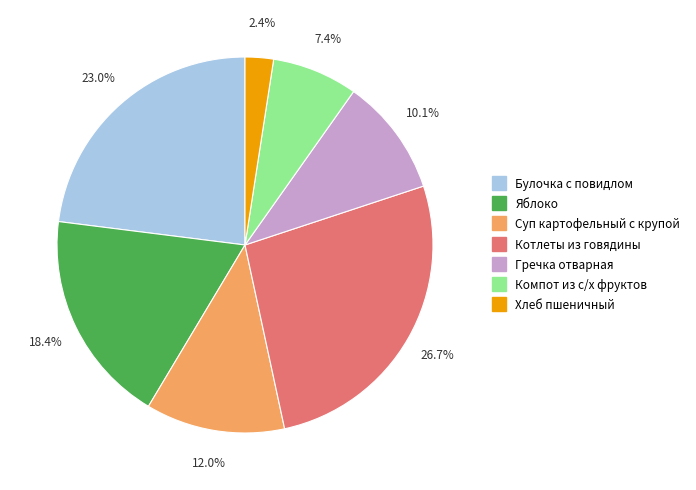

Is it true that Яблоко is 18% of the pie?

True